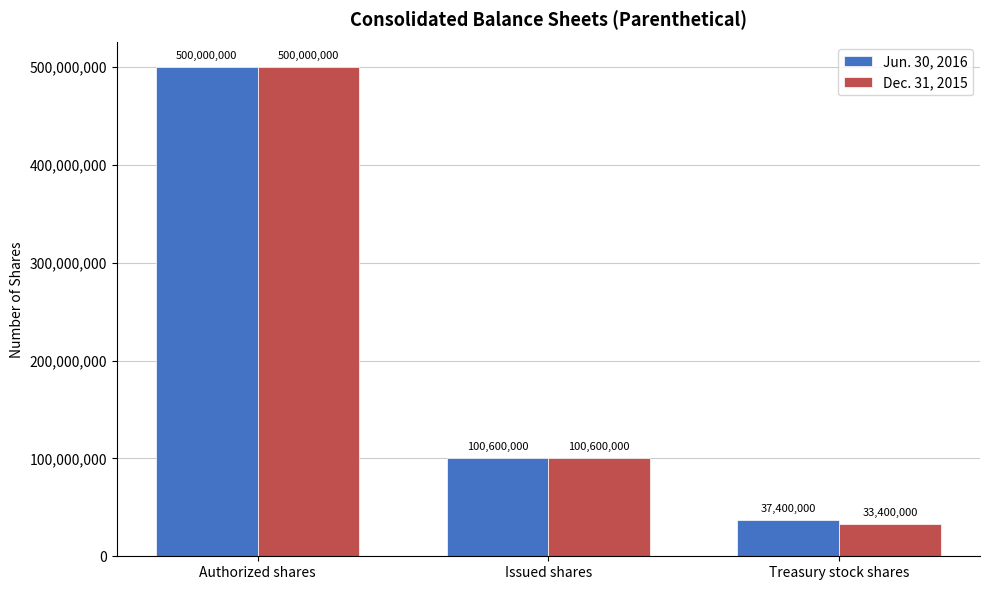

What is the difference between the Dec. 31, 2015 values at Treasury stock shares and Issued shares?

67200000